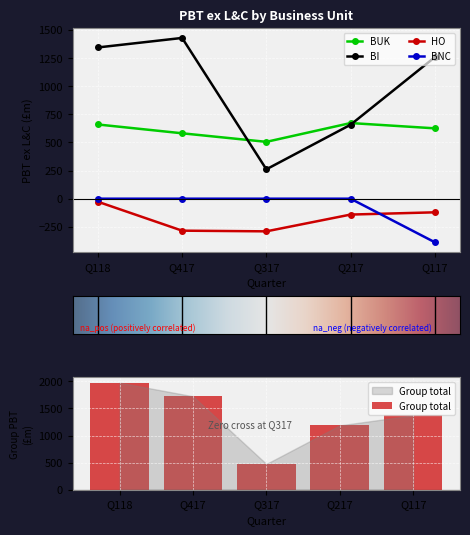

What is the value of the BUK bar at the 2nd from the left?

581.0